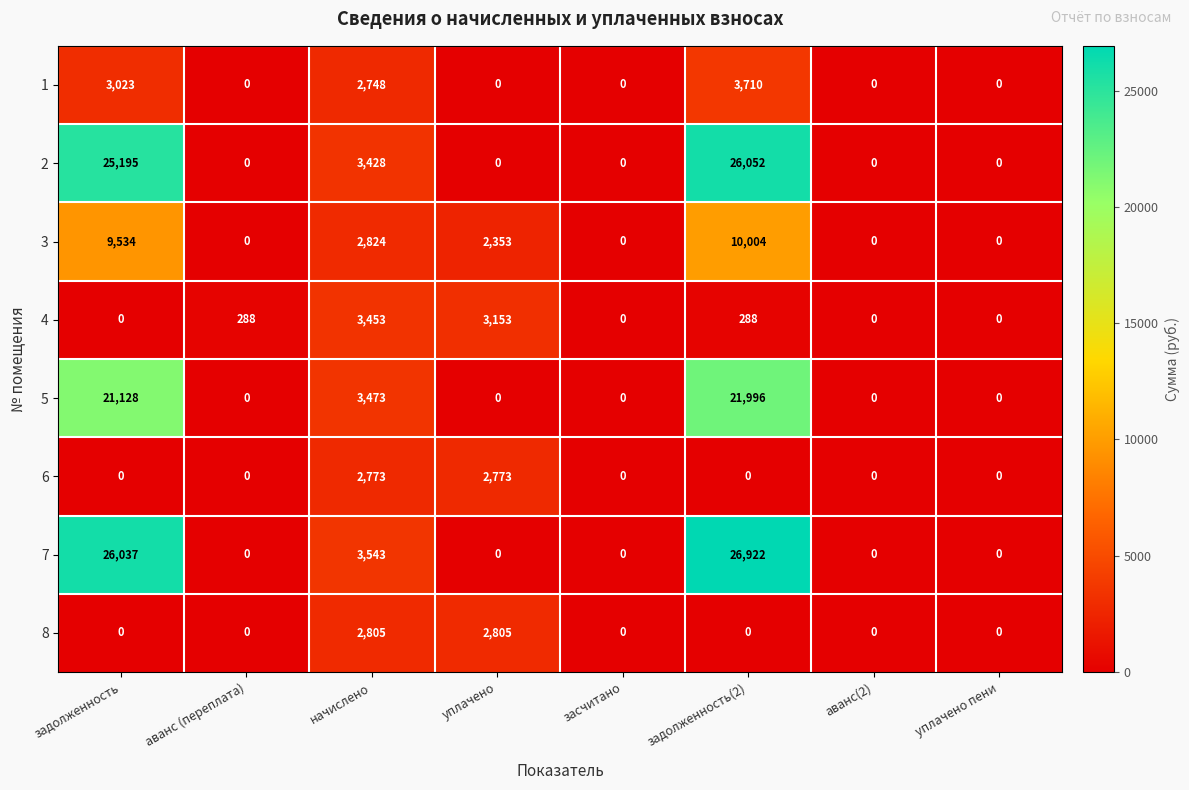

Which series has the widest spread of values?

7